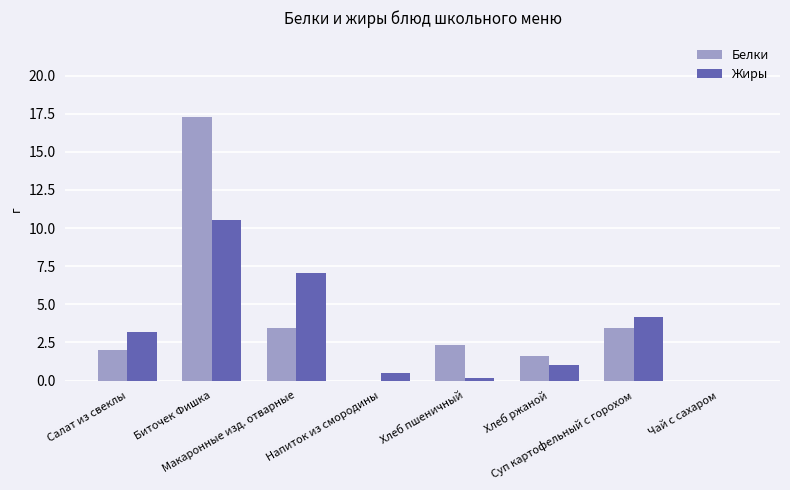

What is the sum of all Белки values?

30.1